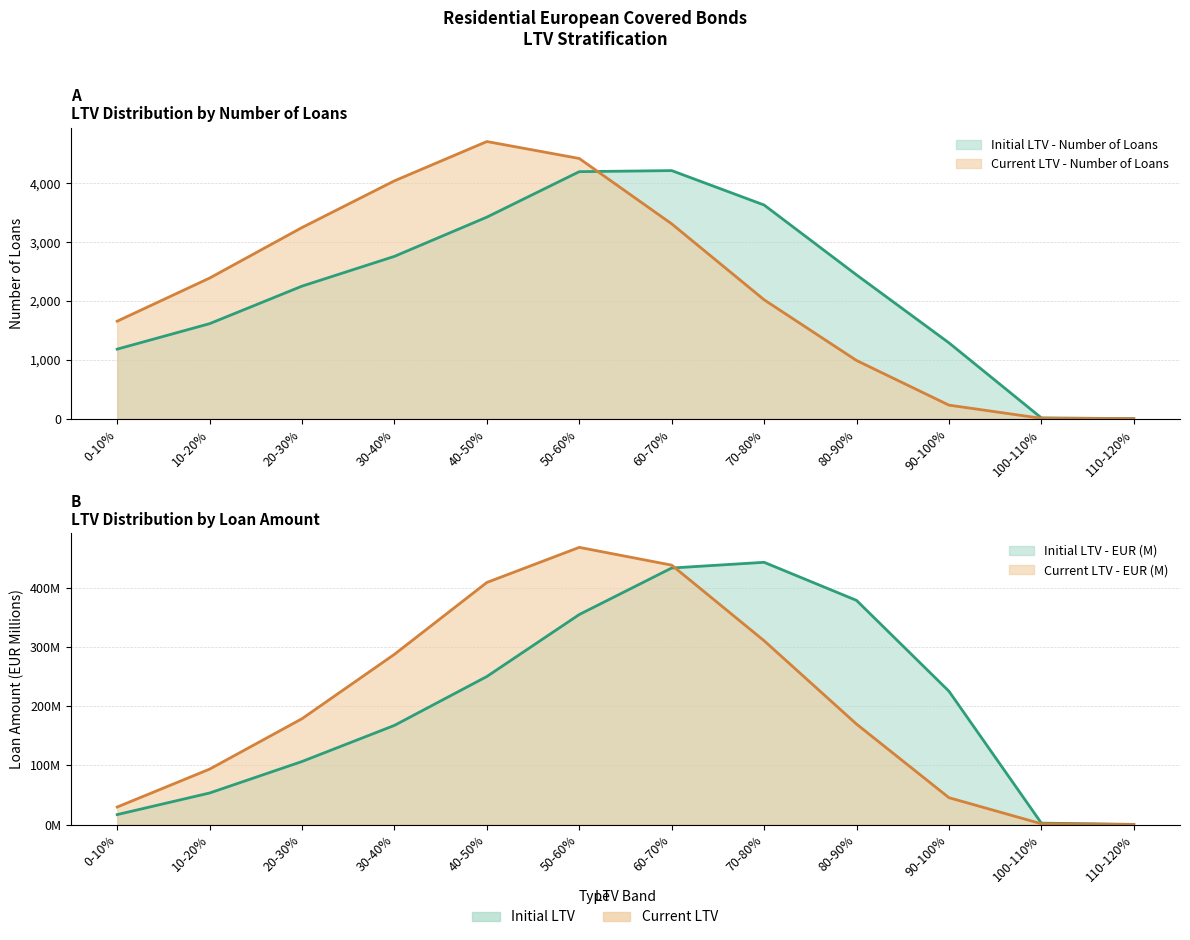

True or false: Initial LTV - Number of Loans has more than 0 points higher than both neighbors.

True